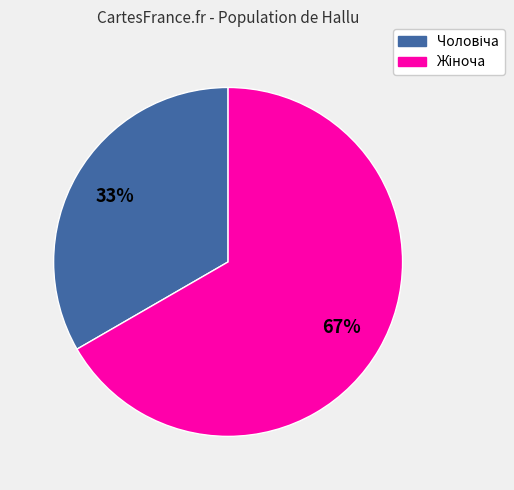

Is there any slice that represents more than half of the pie?

Yes